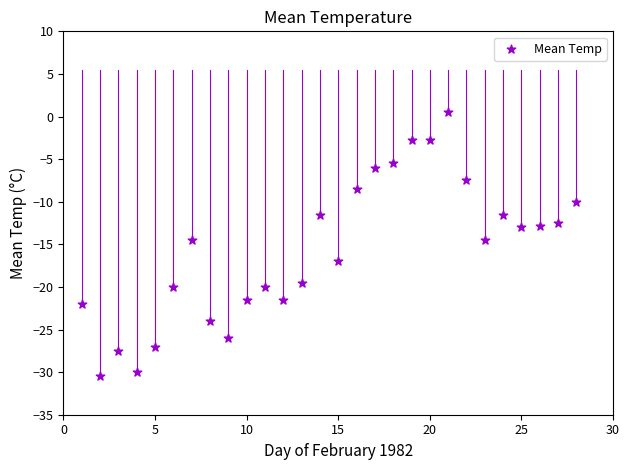

What is the range of Y values (max minus min)?

31.0